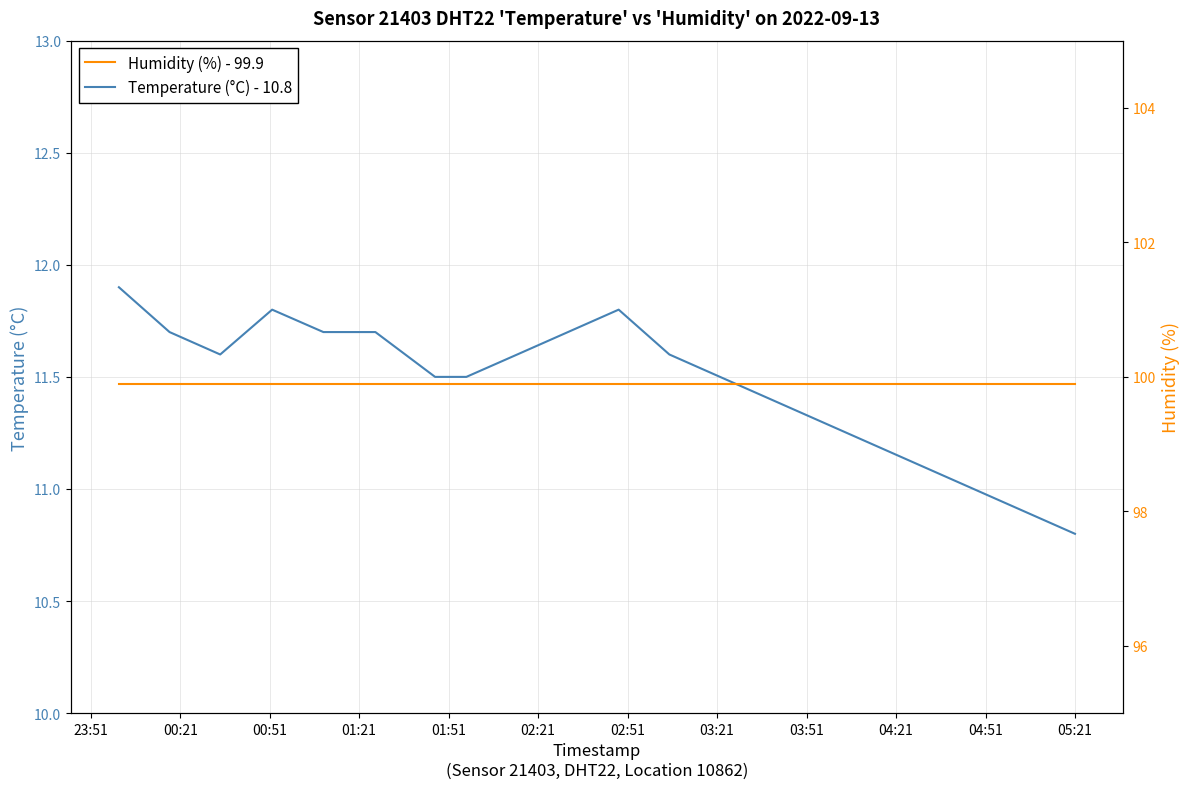

What are all the series names shown in the legend?

Temperature (°C) - 10.8, Humidity (%) - 99.9